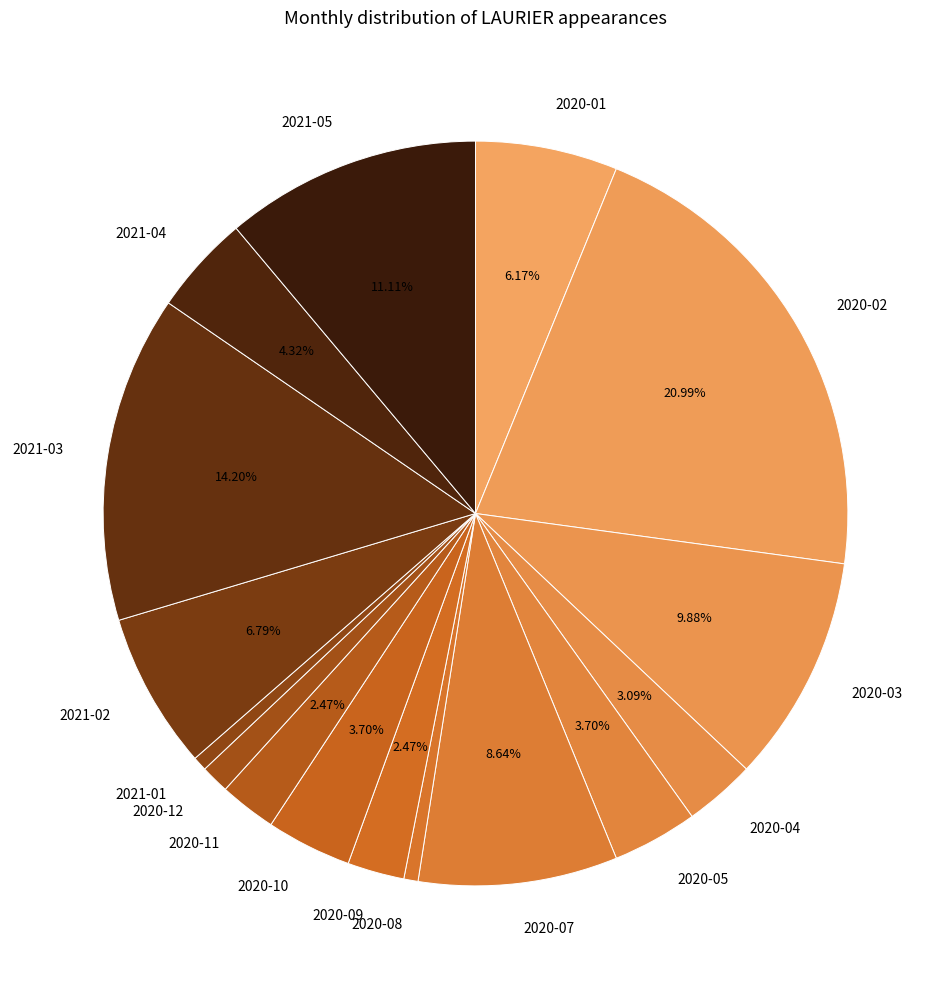

Do 2020-05 and 2020-02 together represent more than half of the pie?

No